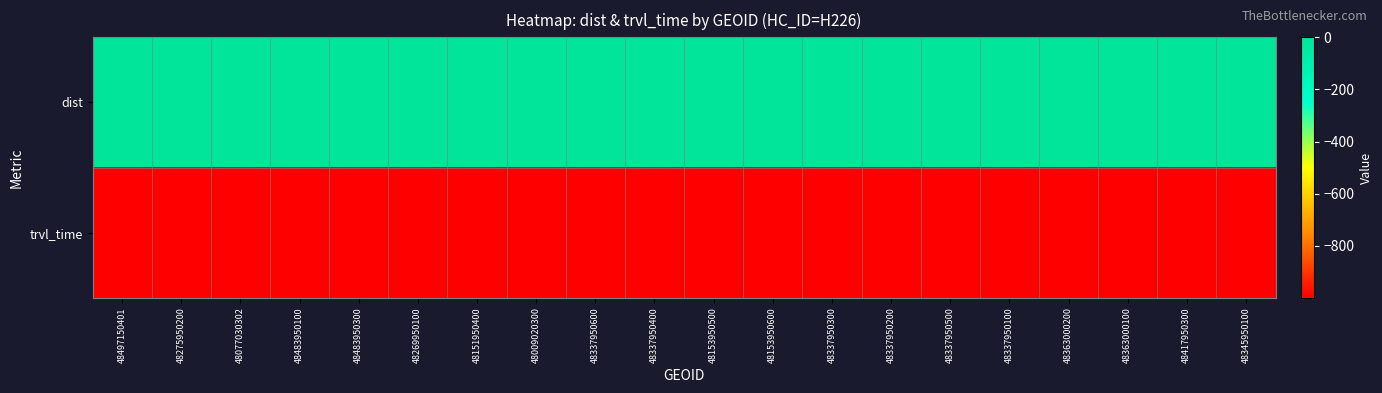

Which series has the largest total across all categories?

dist